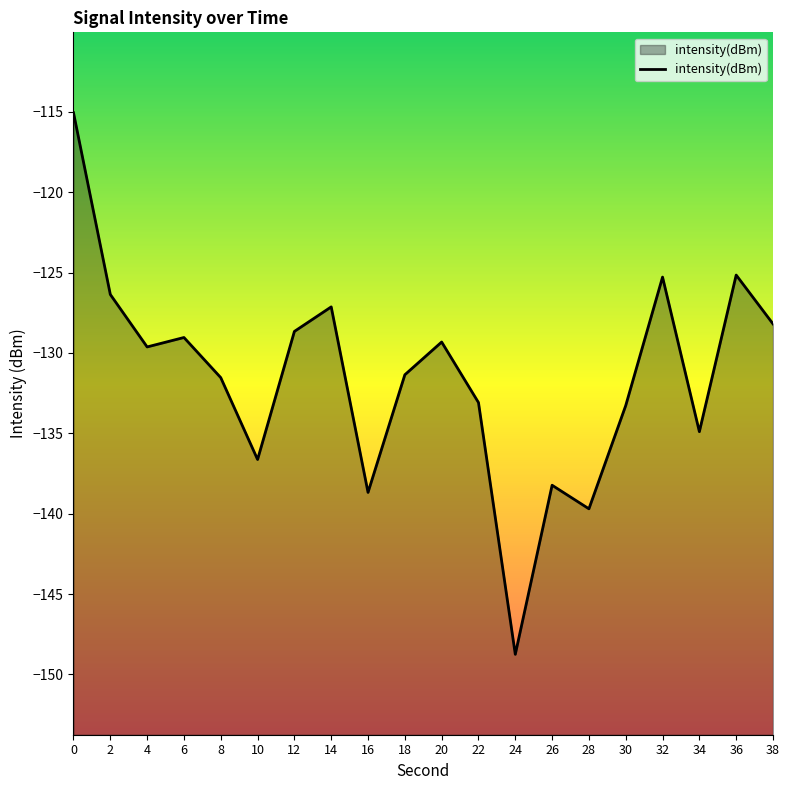

The chart shows a value of -205.3 at 22. True or false?

False